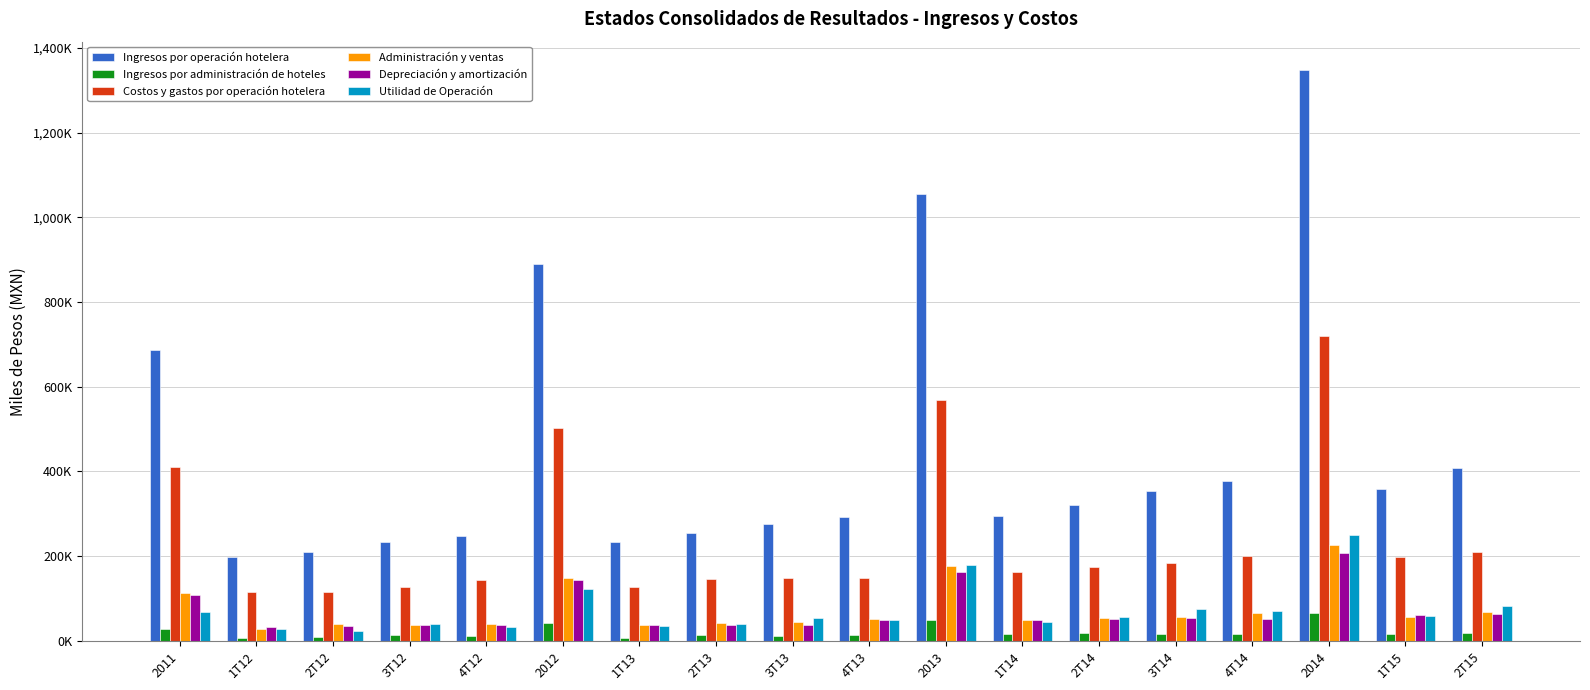

Between 2T12 and 1T13, which series saw the biggest shift?

Ingresos por operación hotelera